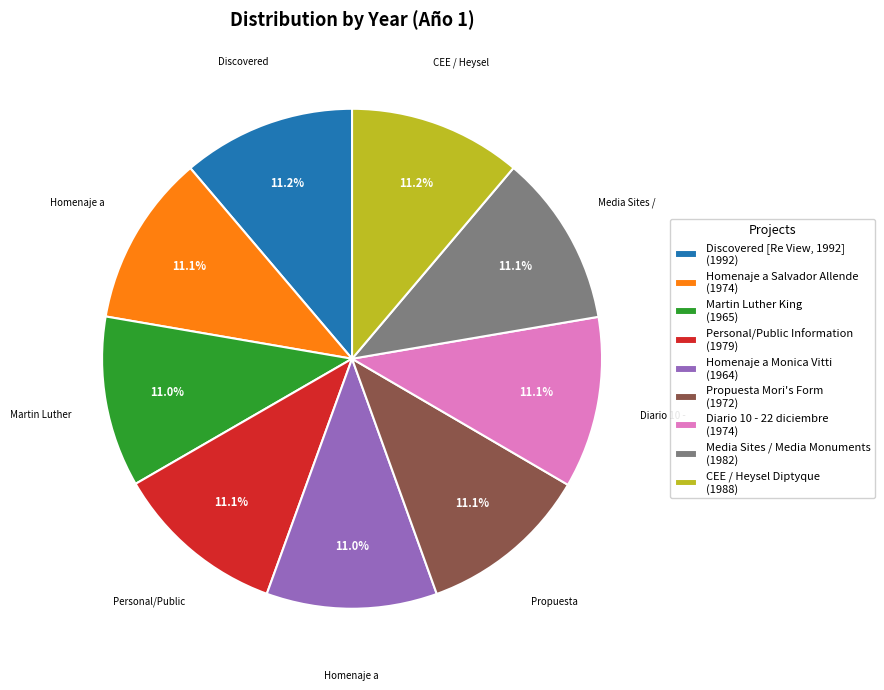

Approximately how many times larger is the value at Diario 10 - 22 diciembre compared to Discovered [Re View, 1992]?

1.0